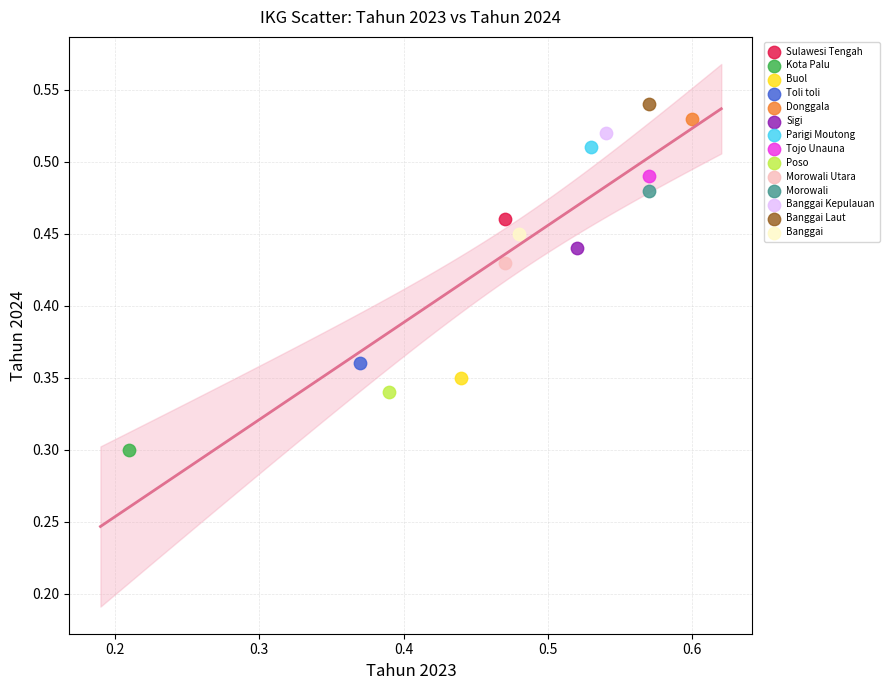

What are all the series names shown in the legend?

Sulawesi Tengah, Kota Palu, Buol, Toli toli, Donggala, Sigi, Parigi Moutong, Tojo Unauna, Poso, Morowali Utara, Morowali, Banggai Kepulauan, Banggai Laut, Banggai